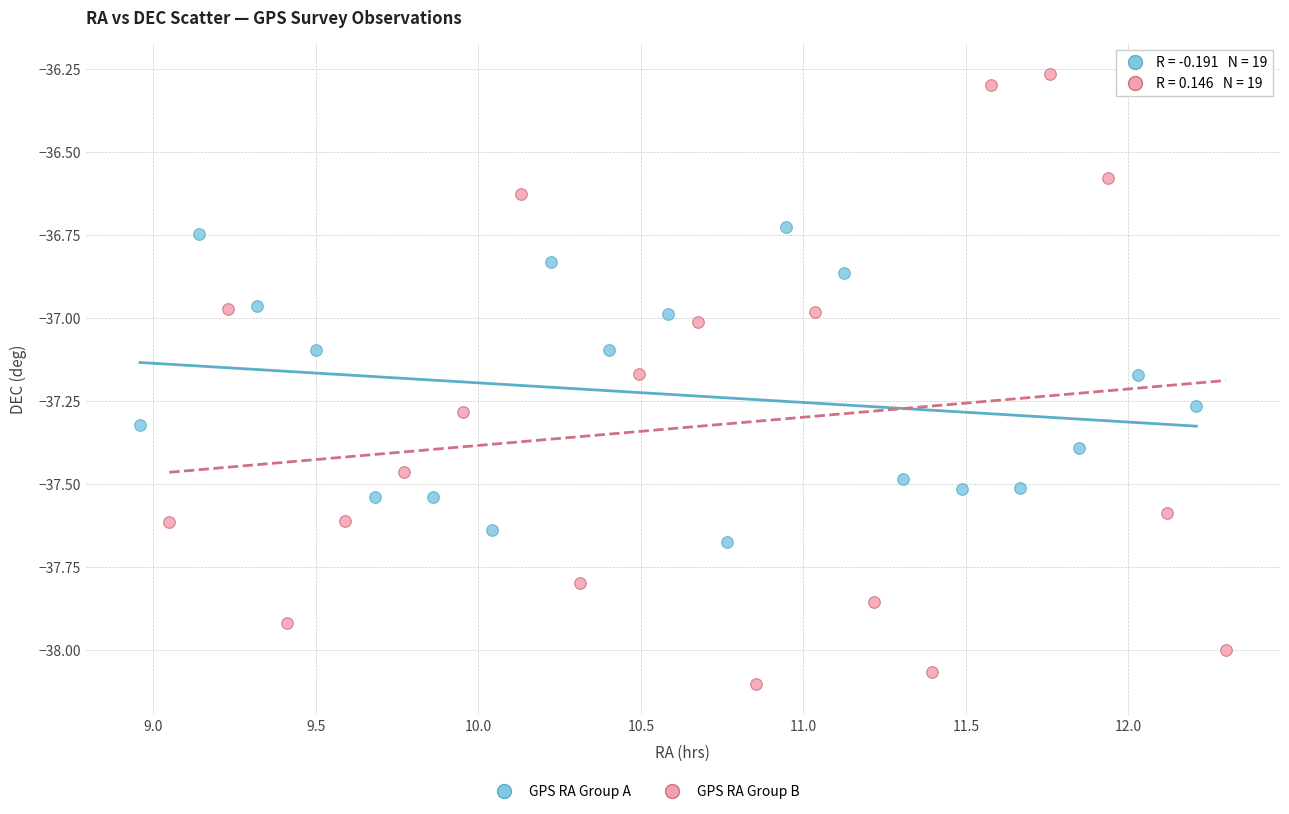

Which series has the widest spread of Y values?

GPS RA Group B